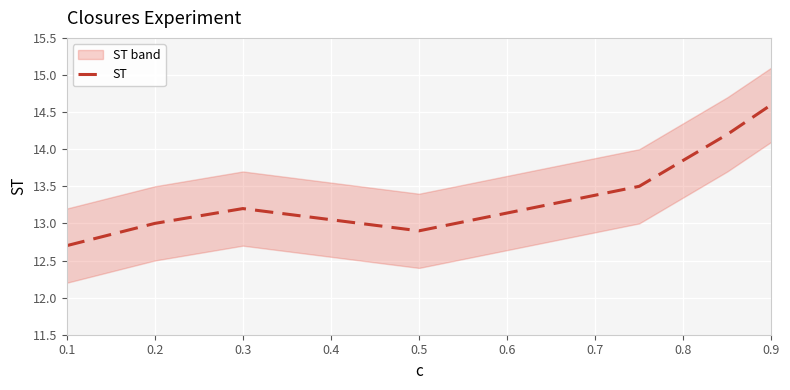

The ST series shows 14.6 at 0.9. True or false?

True